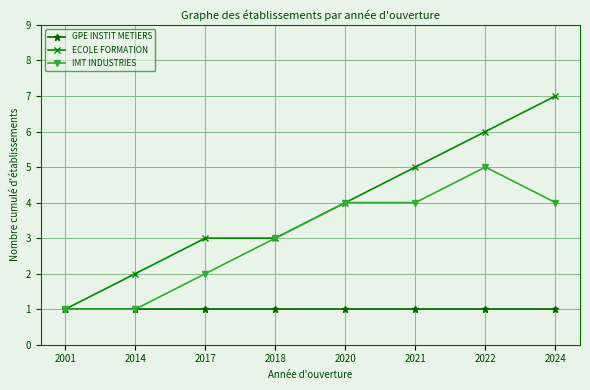

What is the smallest value displayed?

1